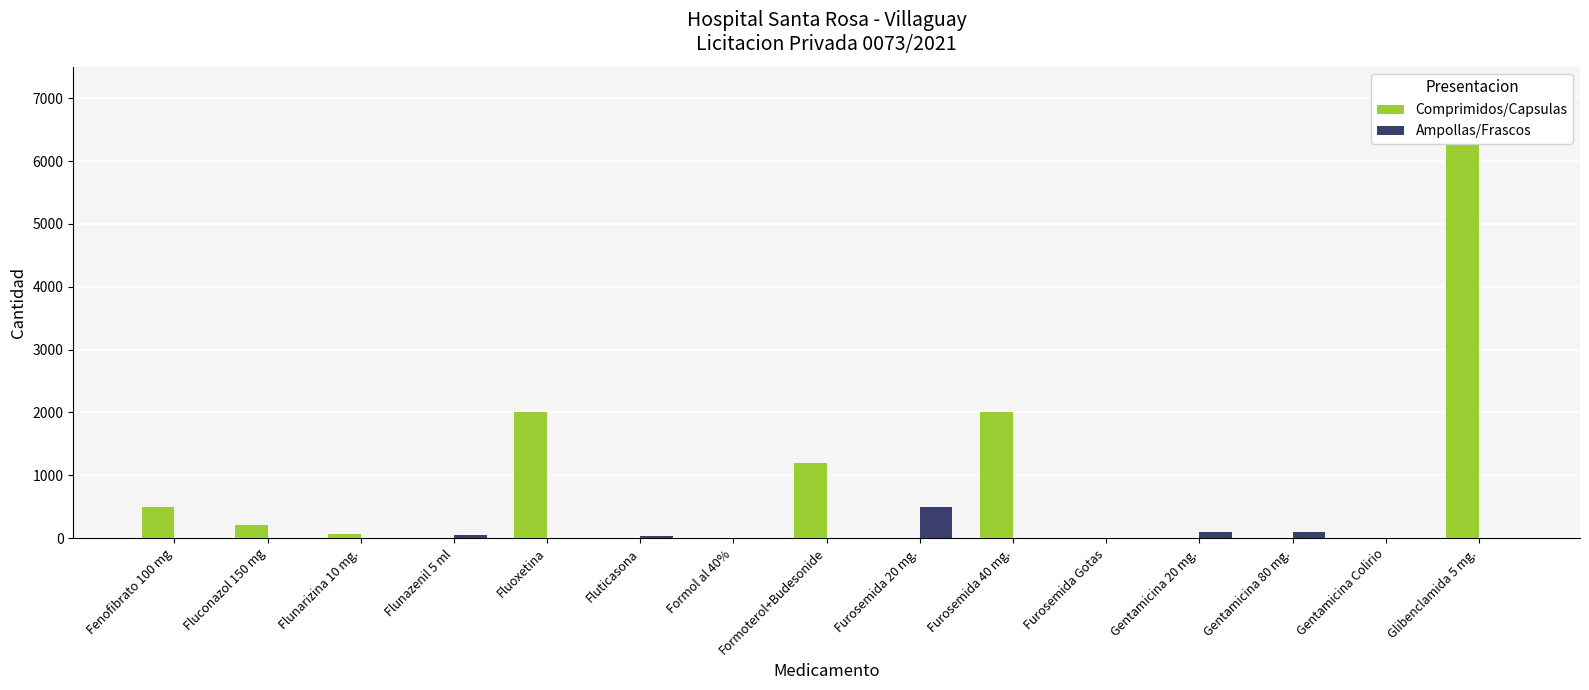

Which series has the largest range (max minus min)?

Comprimidos/Capsulas